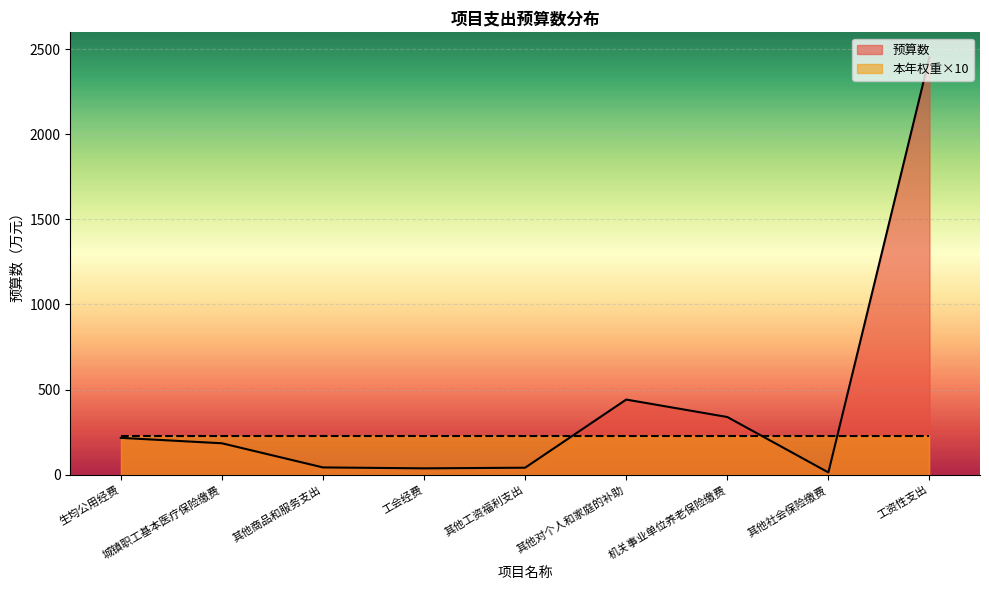

Rank the categories by value from highest to lowest.

工资性支出, 其他对个人和家庭的补助, 机关事业单位养老保险缴费, 生均公用经费, 城镇职工基本医疗保险缴费, 其他商品和服务支出, 其他工资福利支出, 工会经费, 其他社会保险缴费